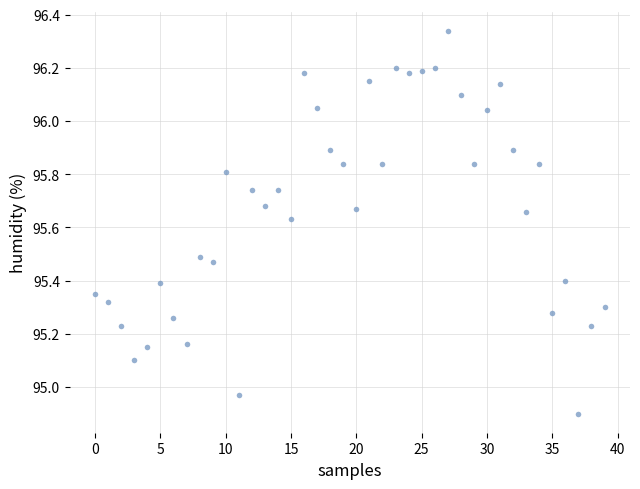

What is the range of Y values (max minus min)?

1.4